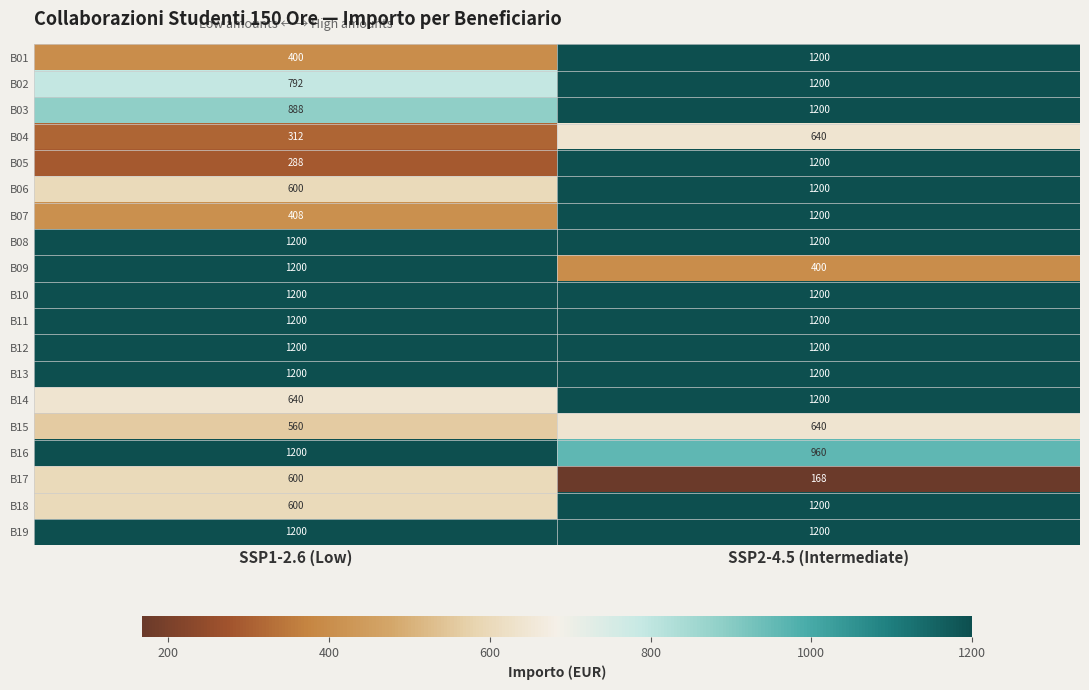

Rank the categories by B07 value from highest to lowest.

SSP2-4.5 (Intermediate), SSP1-2.6 (Low)